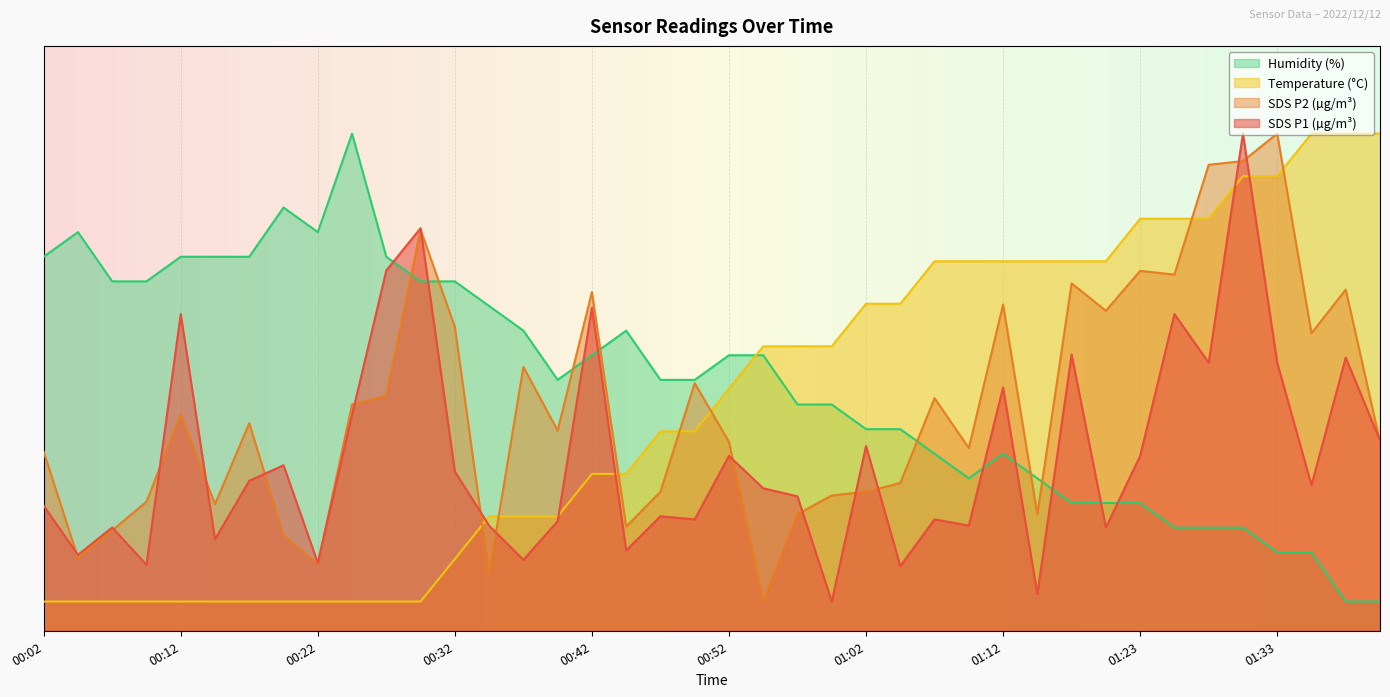

What is the minimum value shown in the chart?

5.0